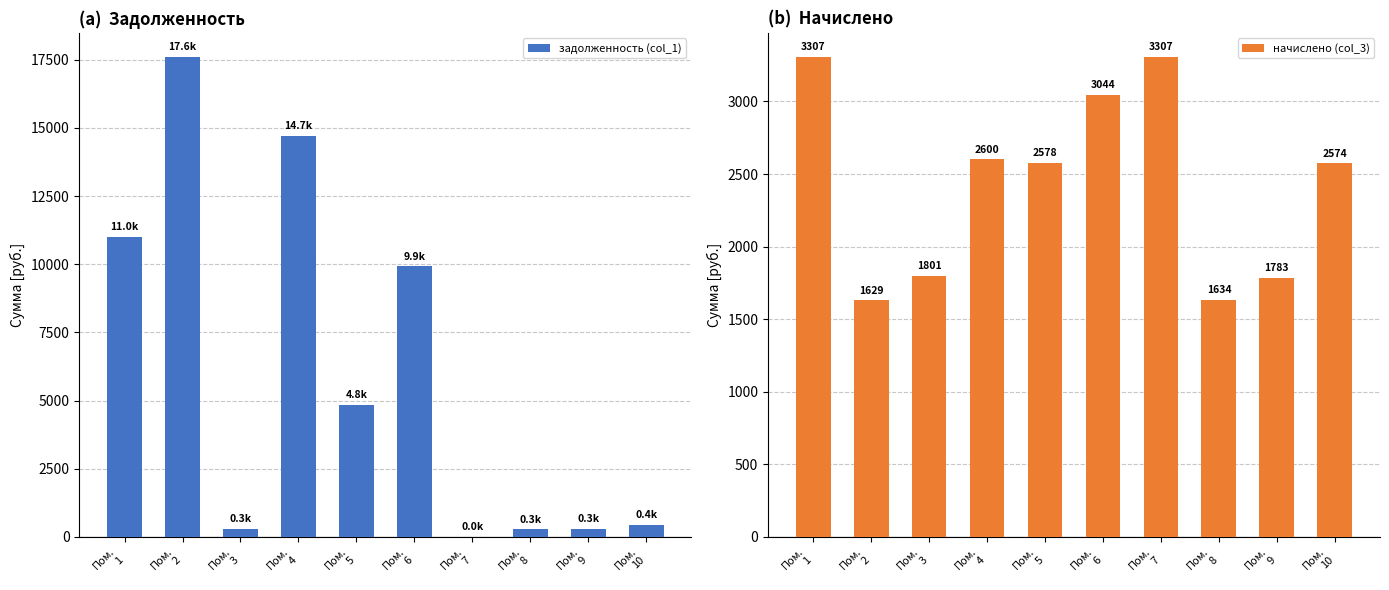

The value of задолженность (col_1) at Пом.
9 is 170.8. True or false?

False